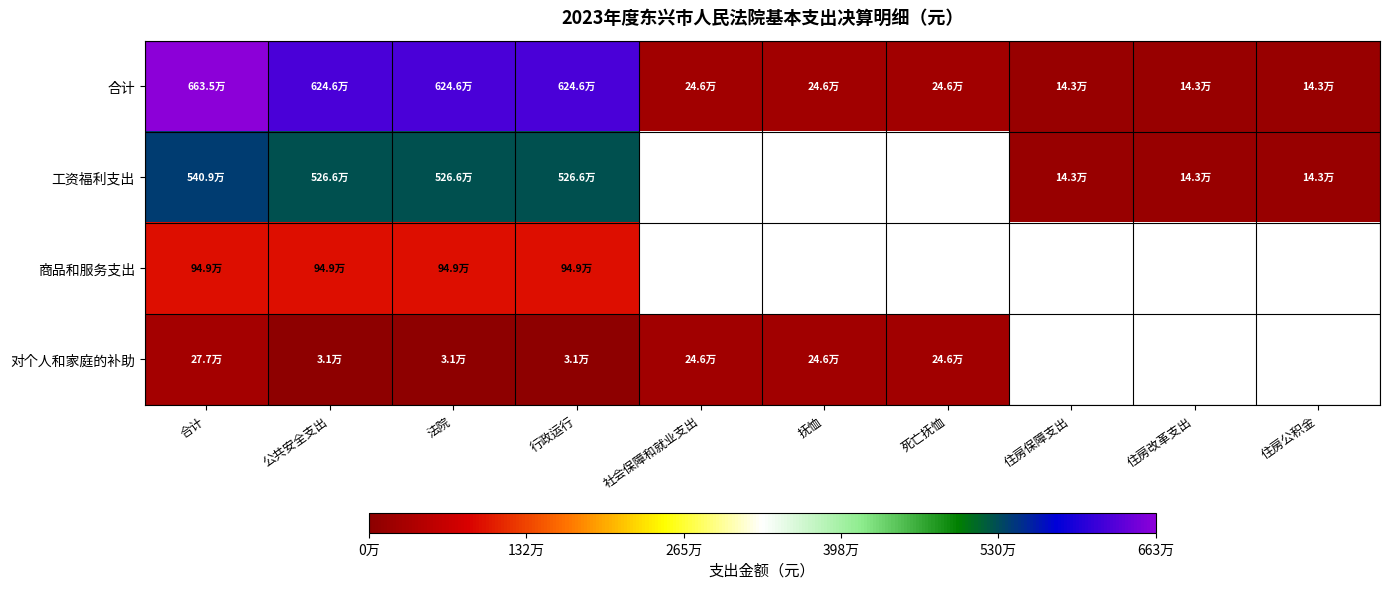

List the series in order of their peak value, lowest first.

对个人和家庭的补助, 商品和服务支出, 工资福利支出, 合计